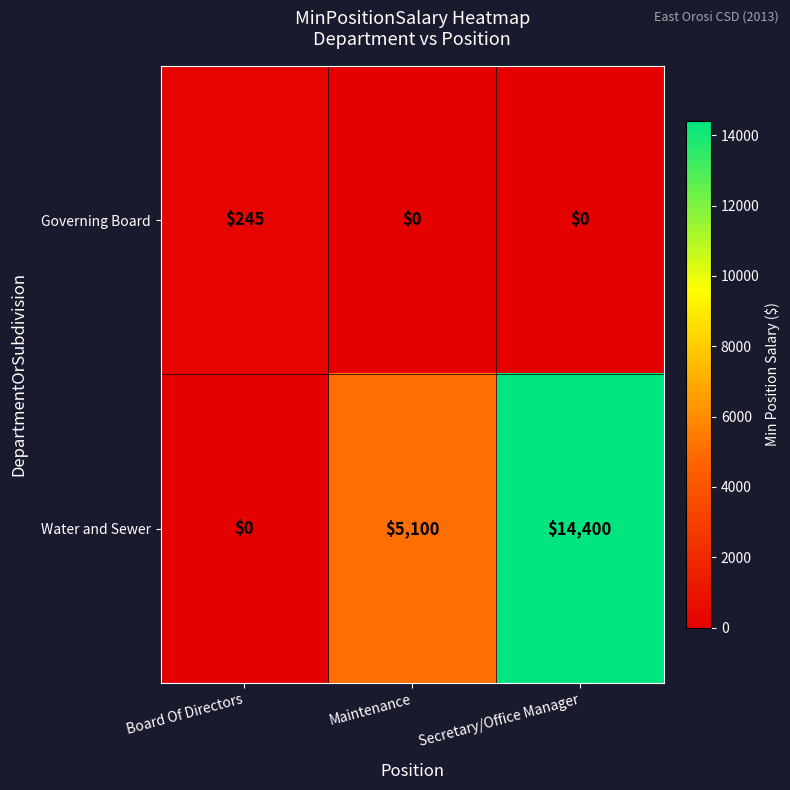

What is the difference between the maximum and second lowest values in the Water and Sewer series?

9300